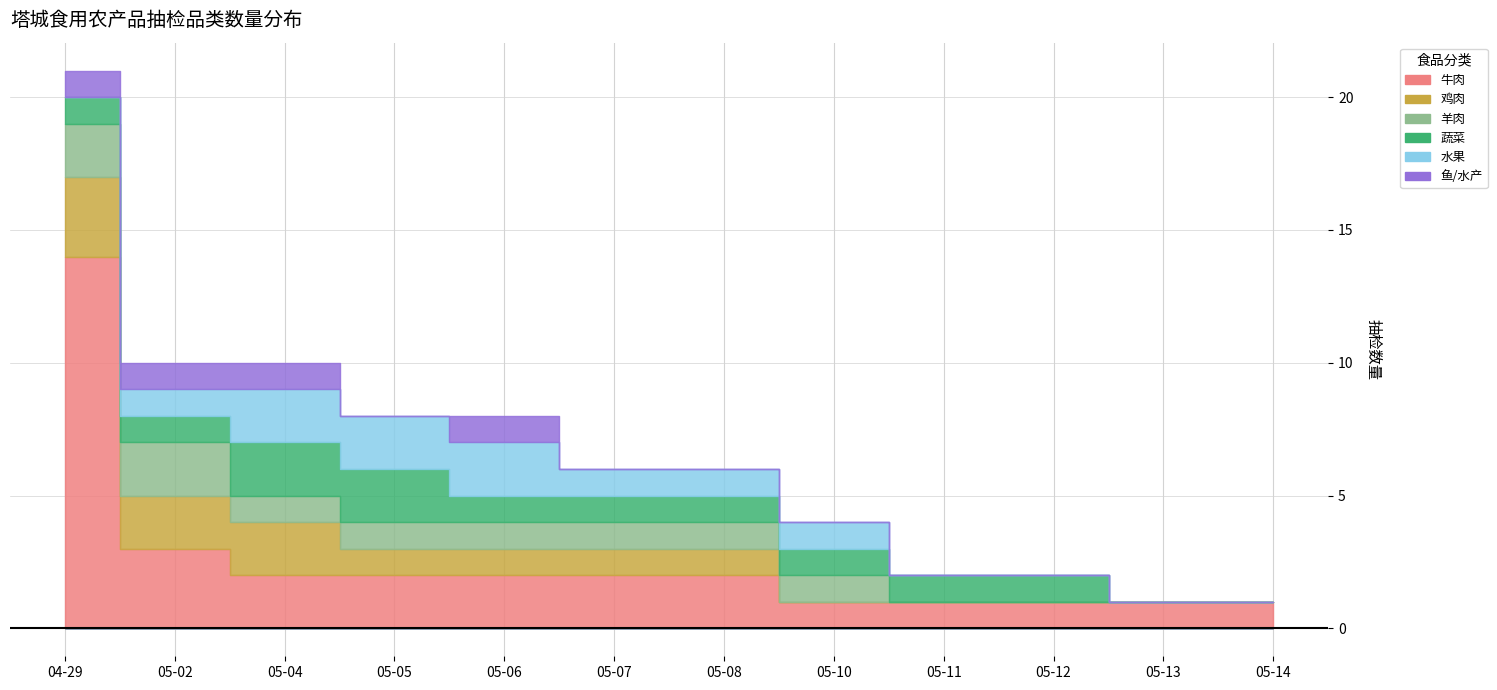

Which series has the largest total across all categories?

牛肉